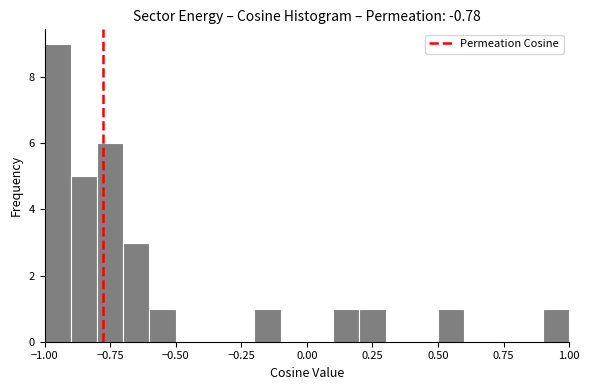

Read against the x-axis, roughly where is the centre of the tallest bar?

-0.95